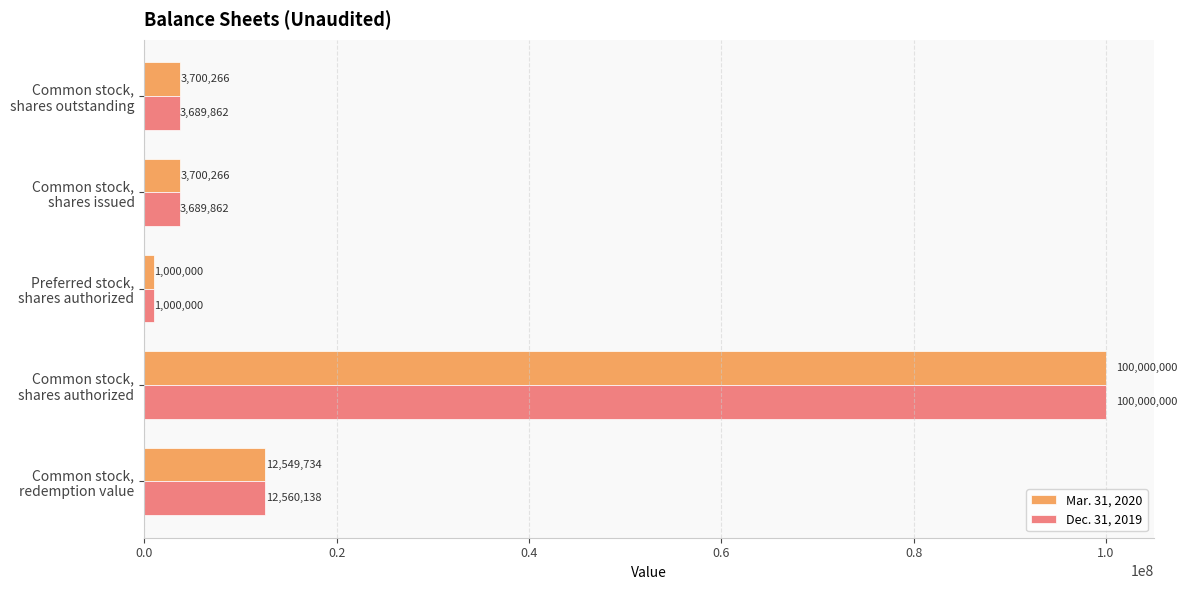

How many values in the Mar. 31, 2020 series are below 3700266?

1